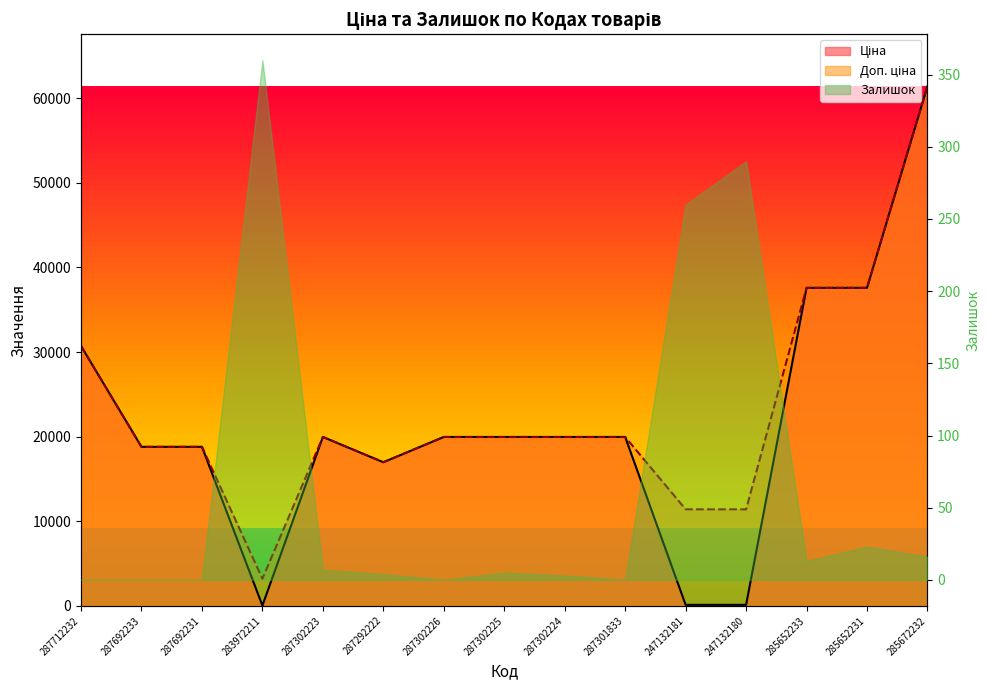

What is the difference between the maximum and second lowest values in the Ціна series?

61320.2